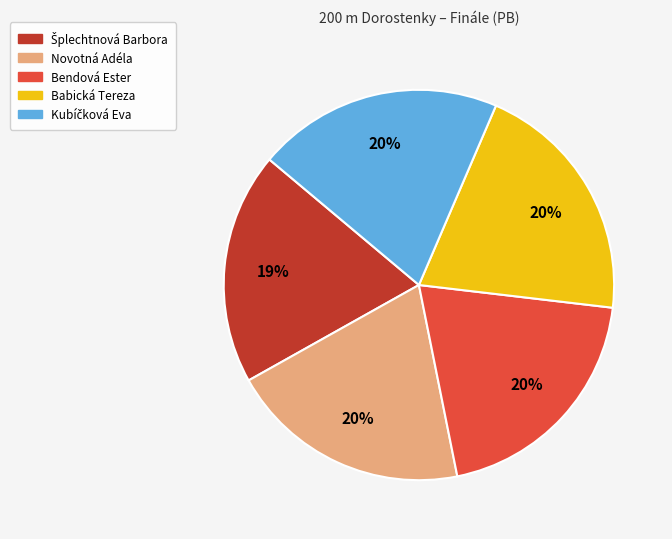

True or false: Babická Tereza accounts for 5% of the total.

False